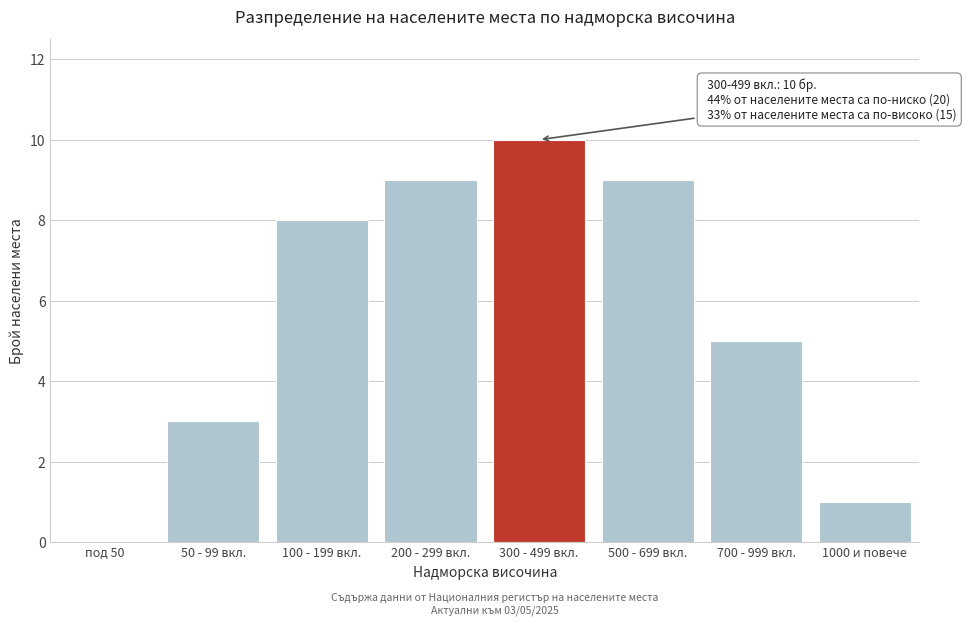

Reading left to right, extract all data points from this chart.

под 50=0	50 - 99 вкл.=3	100 - 199 вкл.=8	200 - 299 вкл.=9	300 - 499 вкл.=10	500 - 699 вкл.=9	700 - 999 вкл.=5	1000 и повече=1